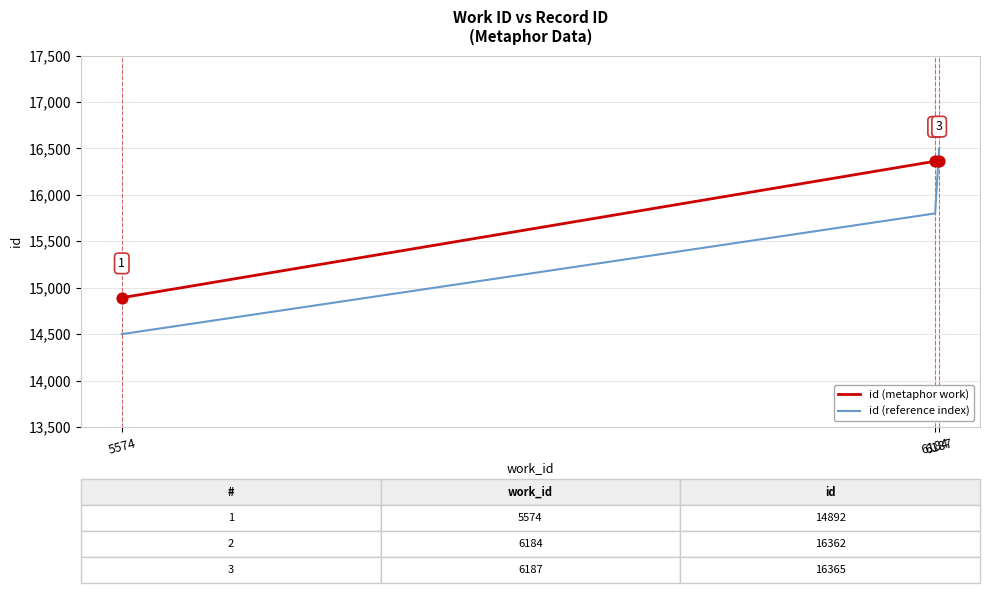

What are all the series names shown in the legend?

id (metaphor work), id (reference index)